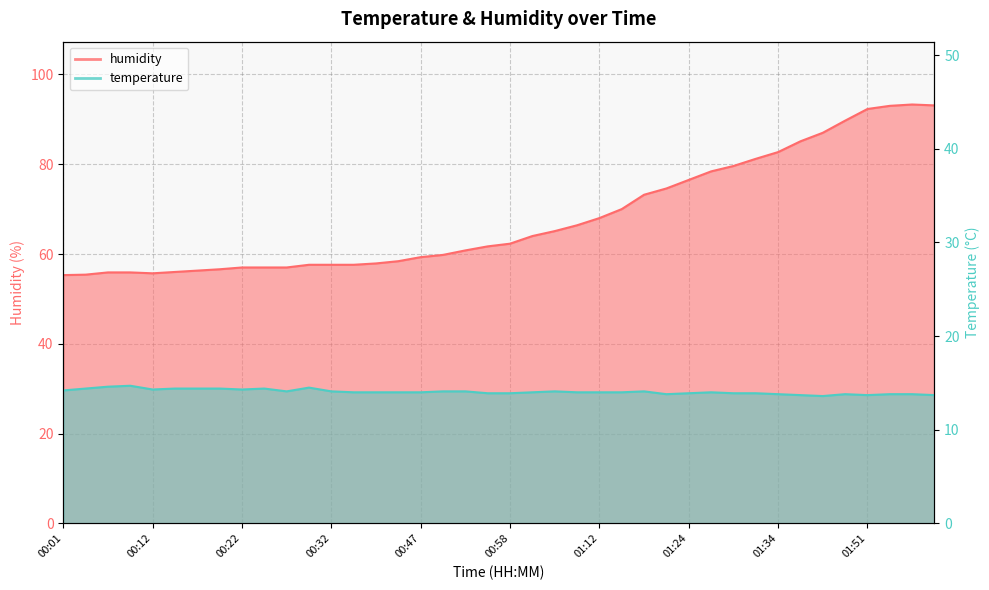

The humidity series shows 50.2 at 01:21. True or false?

False